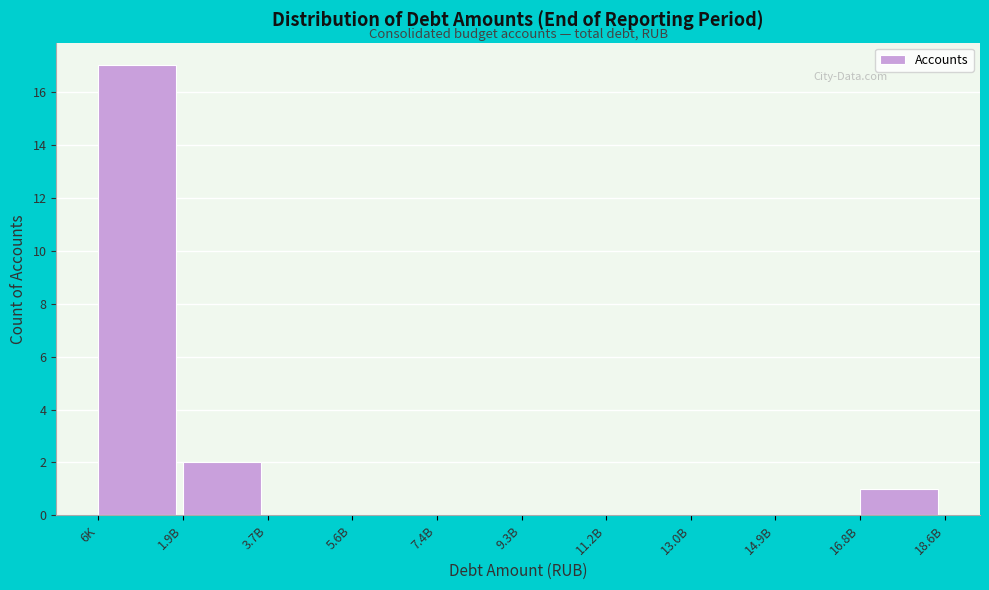

Reading left to right, list all the values displayed in this chart.

6K=17	1.9B=2	3.7B=0	5.6B=0	7.4B=0	9.3B=0	11.2B=0	13.0B=0	14.9B=0	16.8B=1